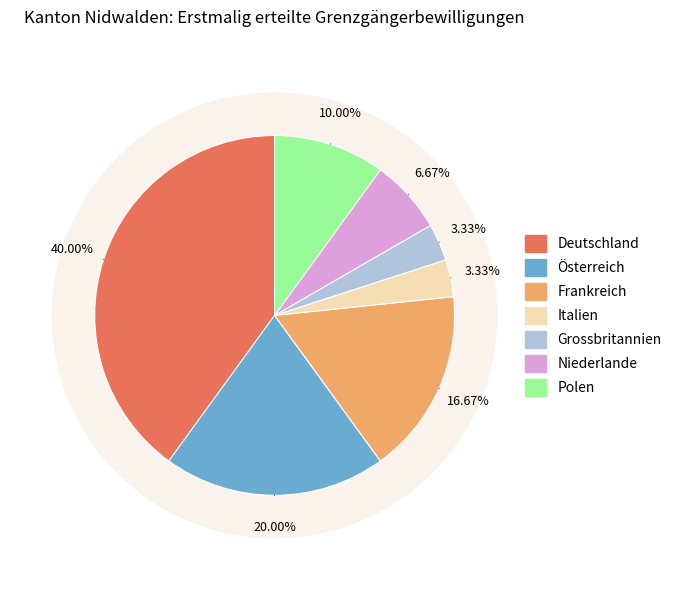

How many slices are in this pie chart?

7